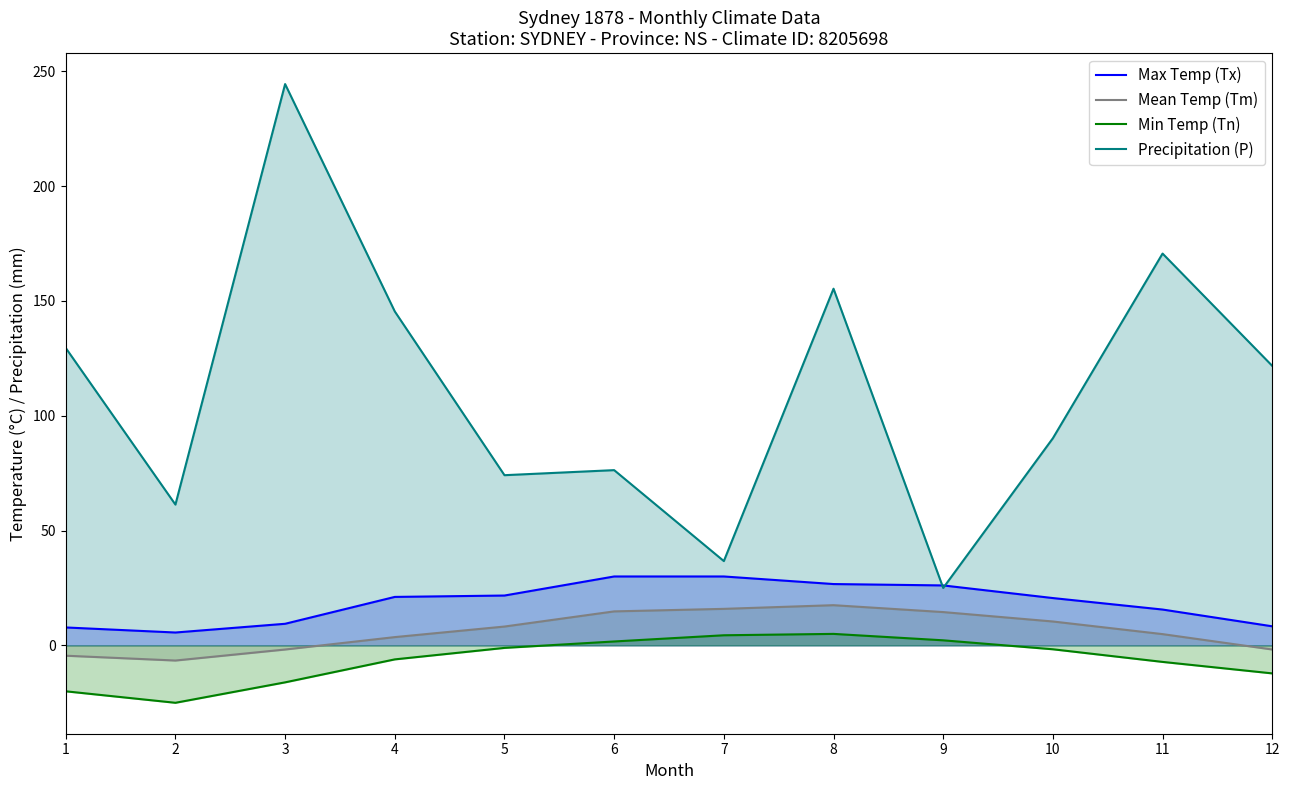

Which series changed the most between 5 and 6?

Max Temp (Tx)